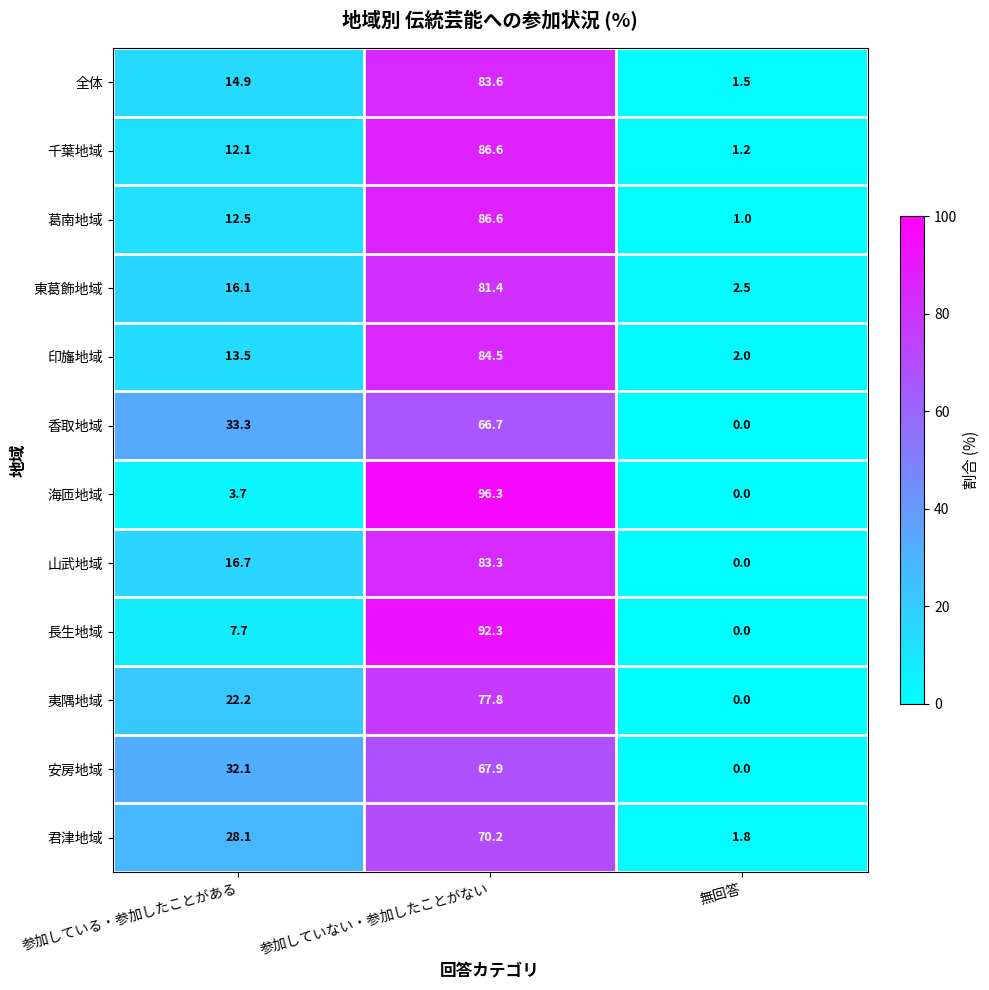

How many data points in 東葛飾地域 are less than 16?

1